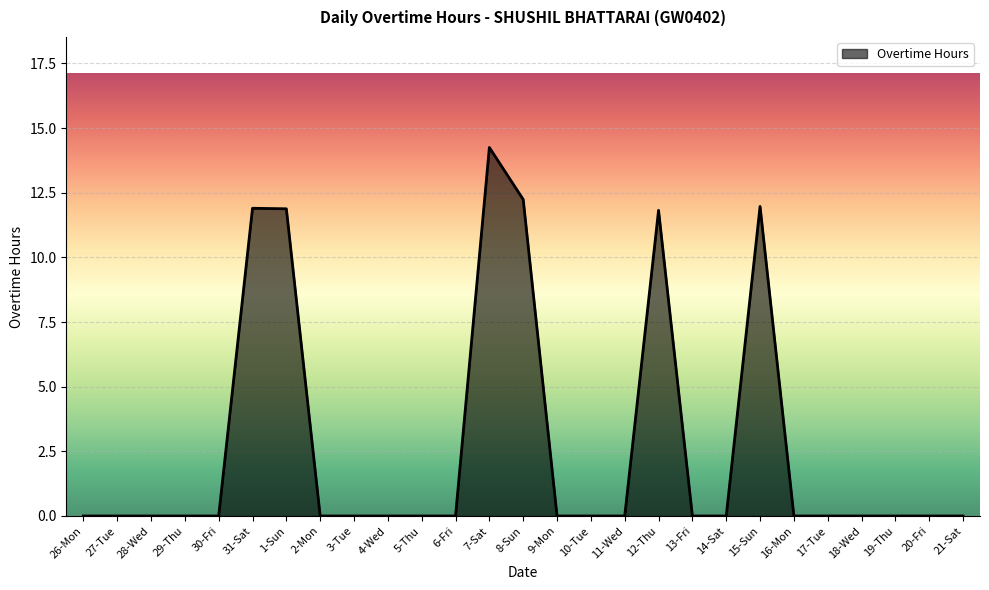

Which label corresponds to the largest value in the chart?

7-Sat